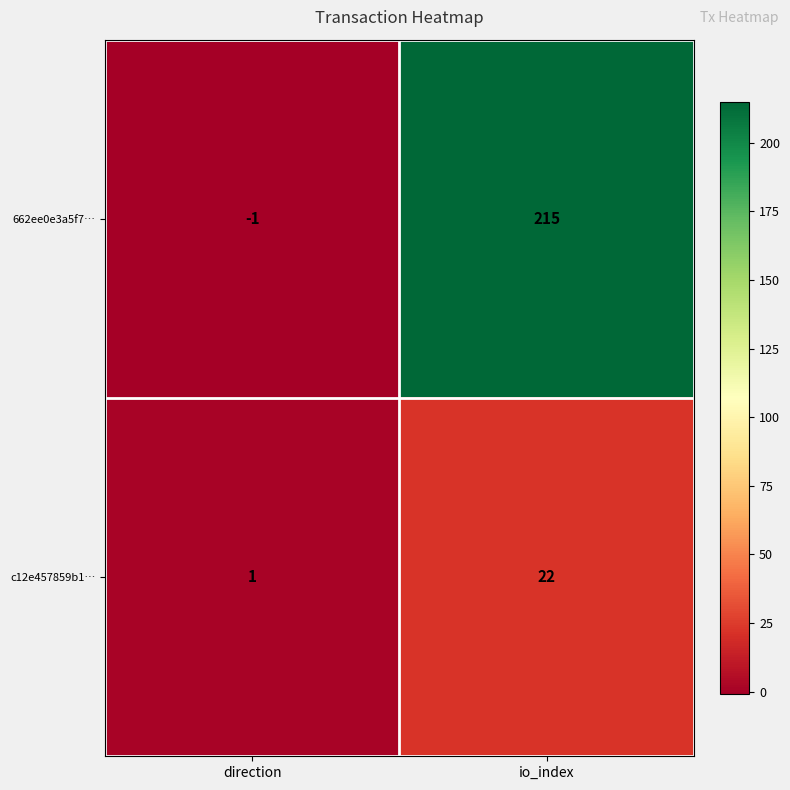

What is the difference between the c12e457859b1… values at io_index and direction?

21